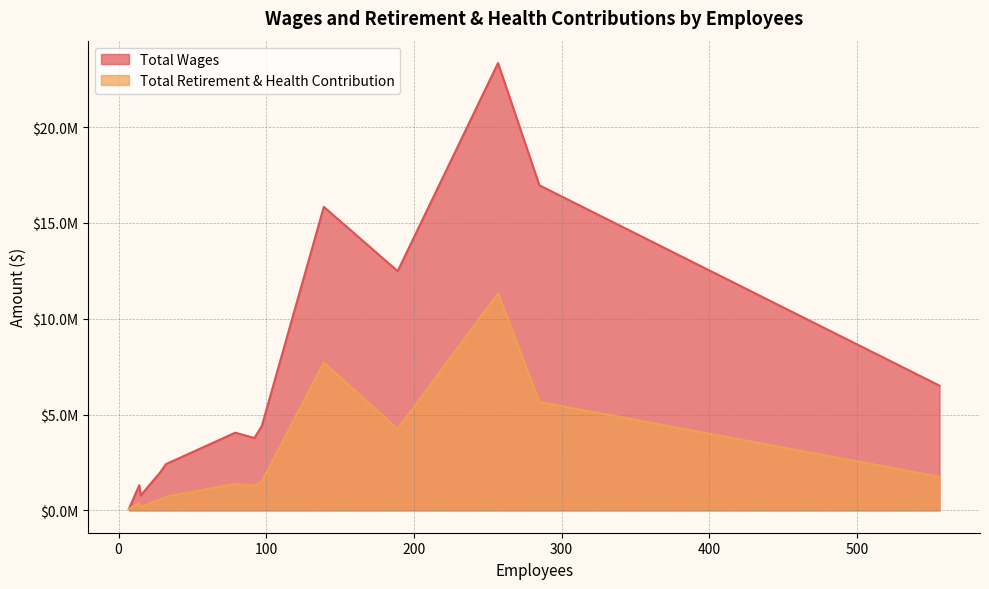

How many lines are shown in the chart?

2